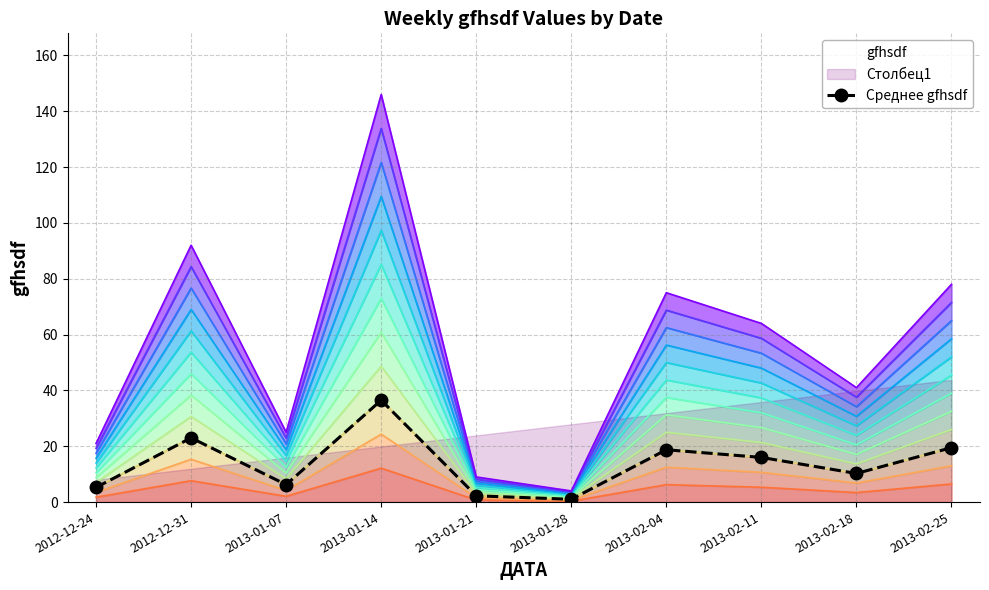

What is the sum of all values?

138.8